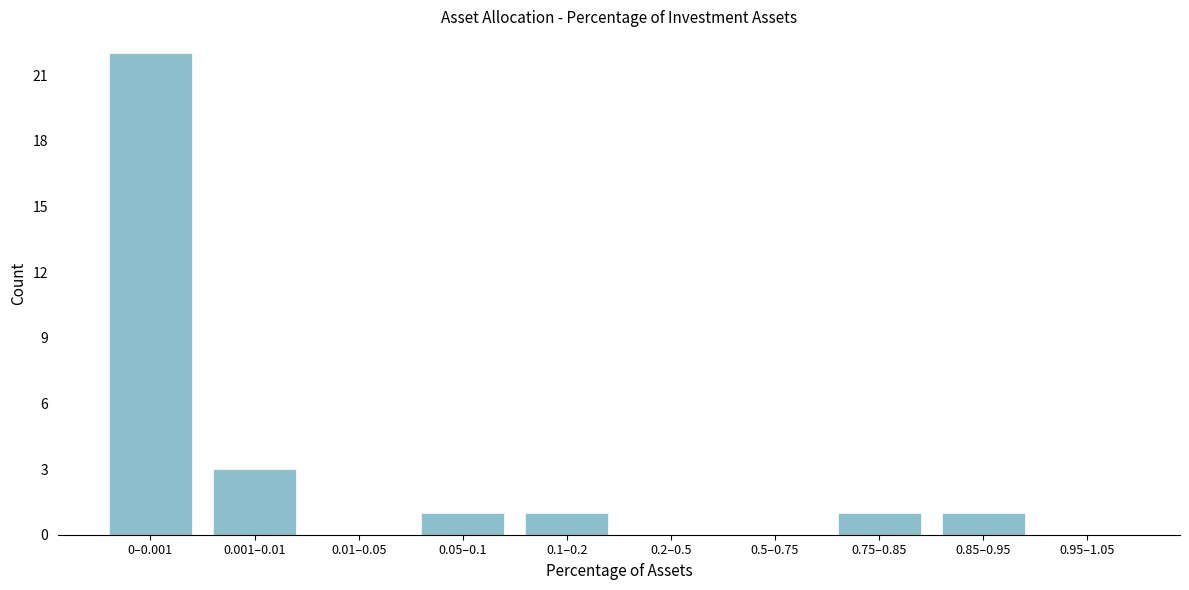

Reading left to right, list all the values displayed in this chart.

0–0.001=22	0.001–0.01=3	0.01–0.05=0	0.05–0.1=1	0.1–0.2=1	0.2–0.5=0	0.5–0.75=0	0.75–0.85=1	0.85–0.95=1	0.95–1.05=0